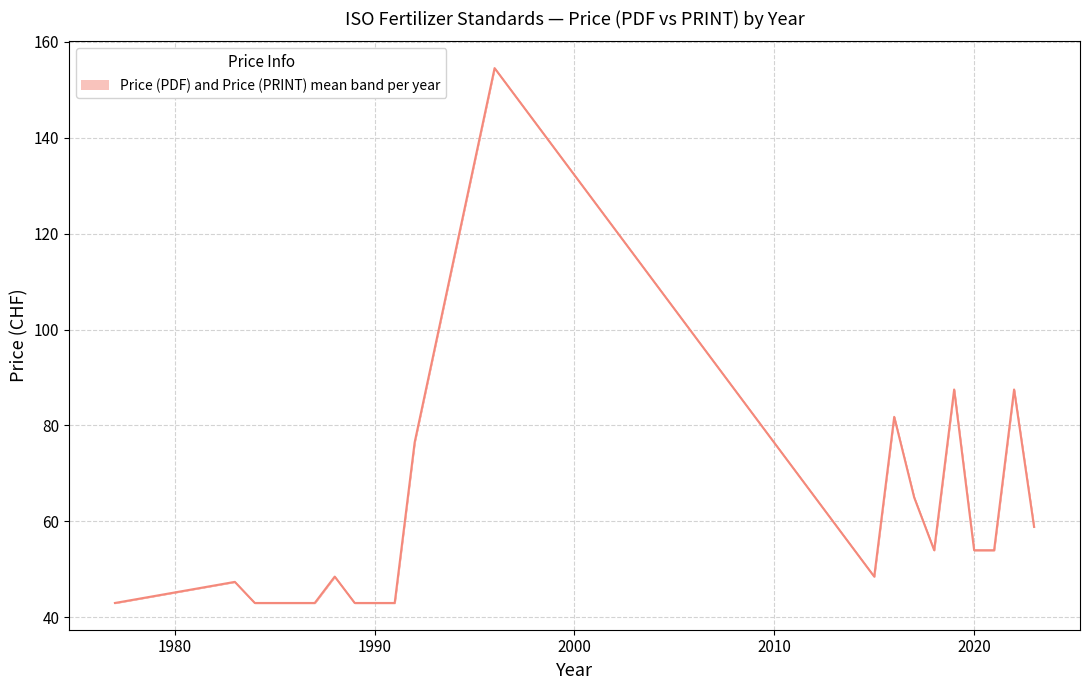

What is the difference between the second highest and second lowest values?

44.5